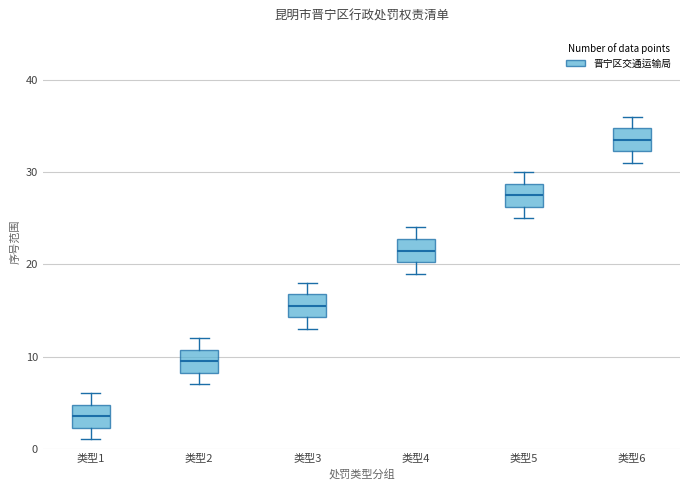

Where is the lower edge of the box for 类型2 on the y-axis? The values are not printed on the chart, so give them approximately, as read against the axis.

8